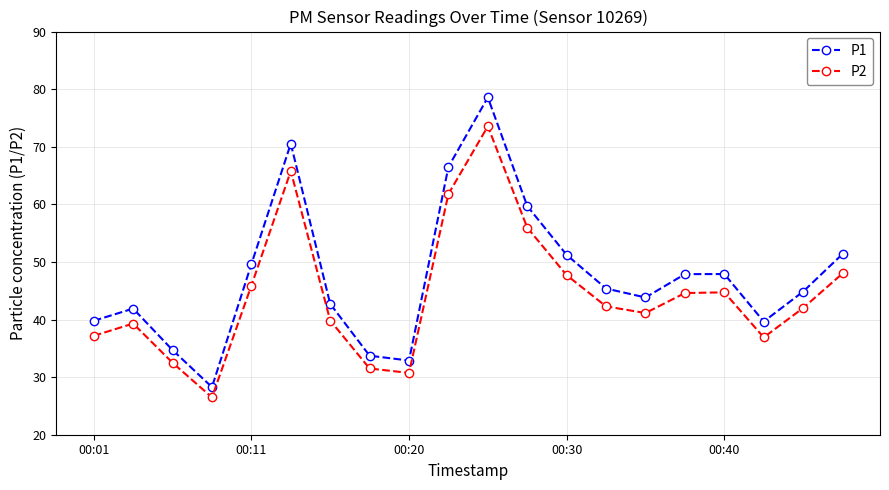

List the series in order of their overall mean, highest first.

P1, P2